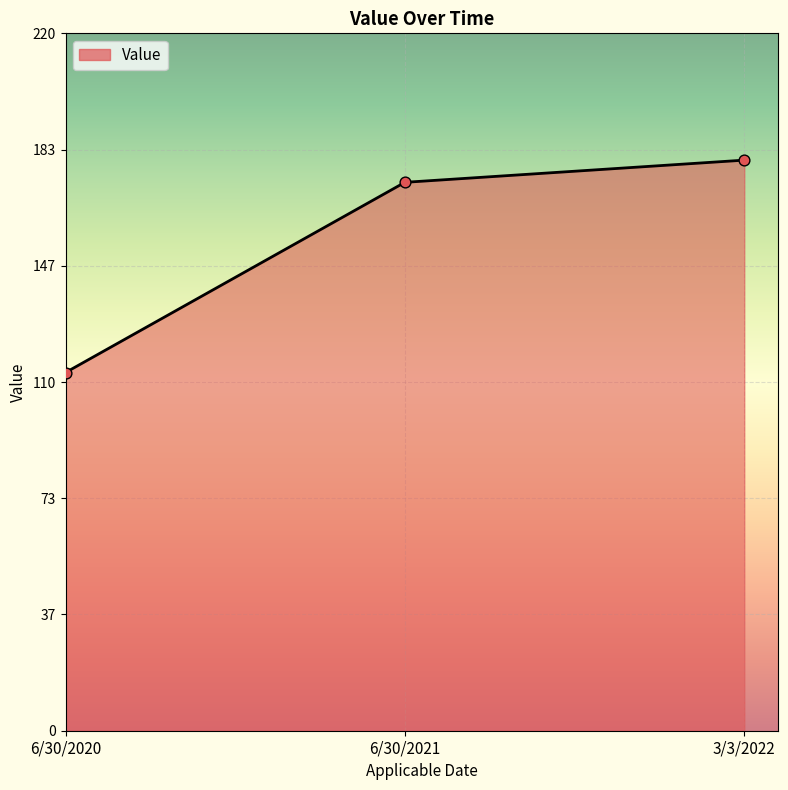

Approximately how many times larger is the value at 3/3/2022 compared to 6/30/2021?

1.0